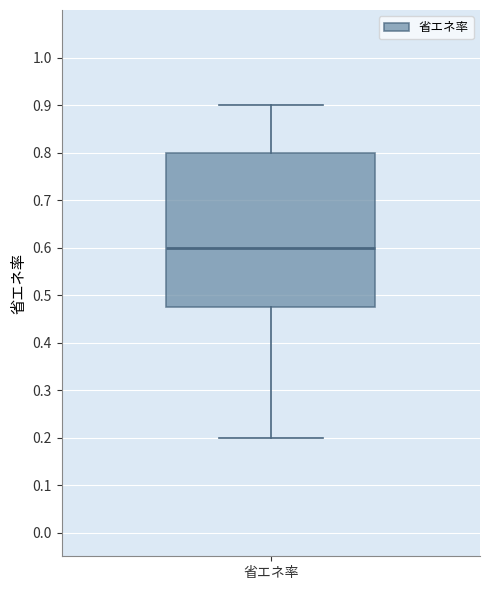

Read this box plot against the y-axis: the position of the median line, the range covered by the box, and the ends of both whiskers. The values are not printed on the chart, so give them approximately, as read against the axis.

median 0.60, box 0.48 to 0.80, whiskers 0.20 to 0.90